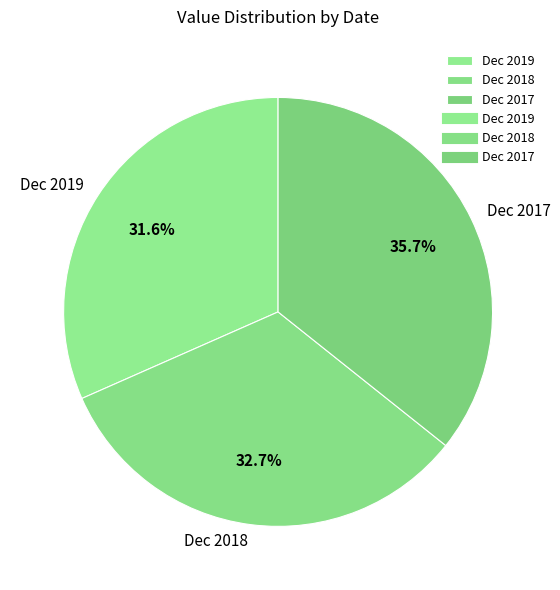

How many segments does this pie chart have?

3